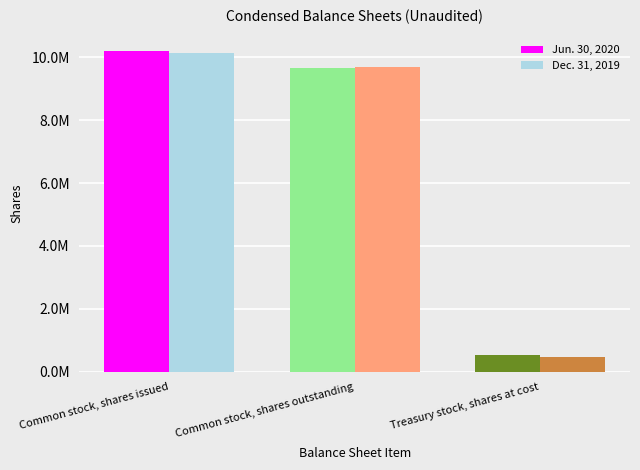

Reading left to right, transcribe all the data shown in this chart.

Jun. 30, 2020: 10188000	9654000	534000
Dec. 31, 2019: 10146000	9681000	465000